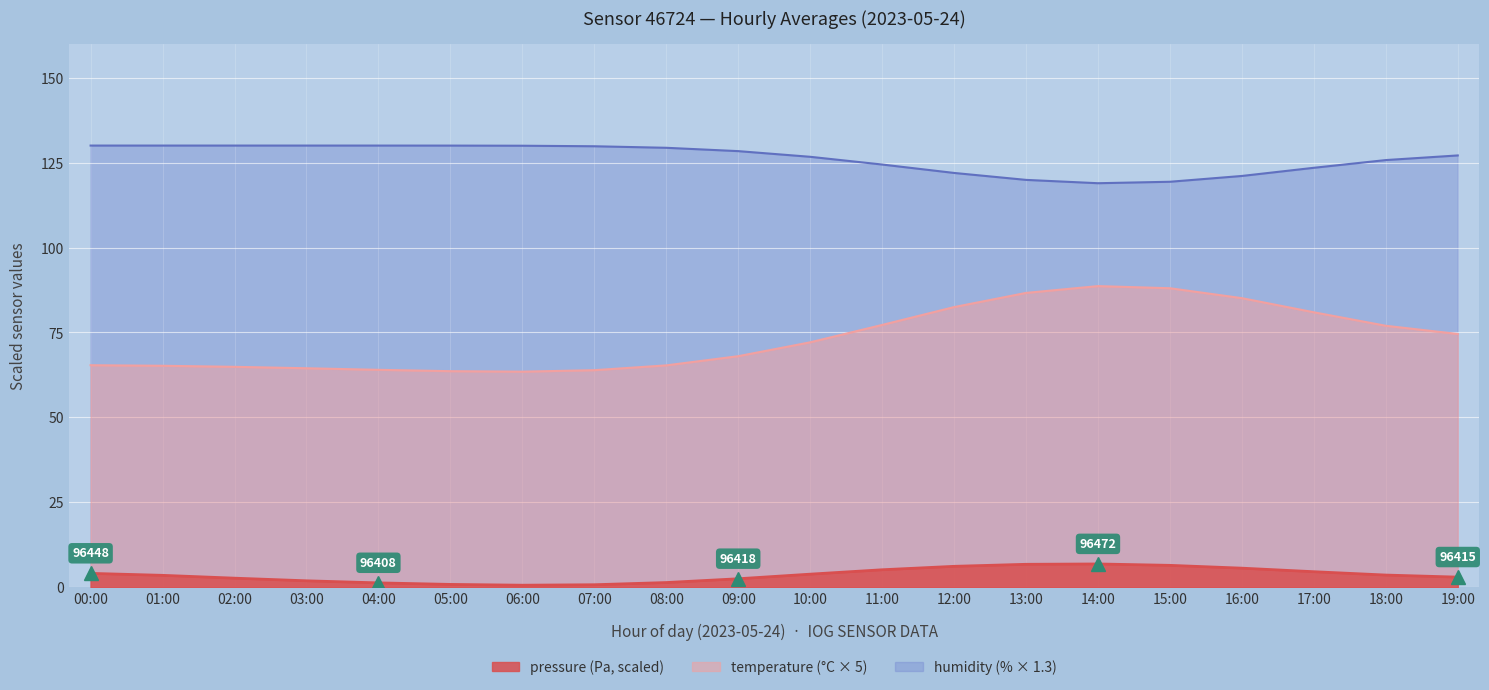

Is the value of temperature at 02:00 greater than the value of pressure at 19:00?

Yes